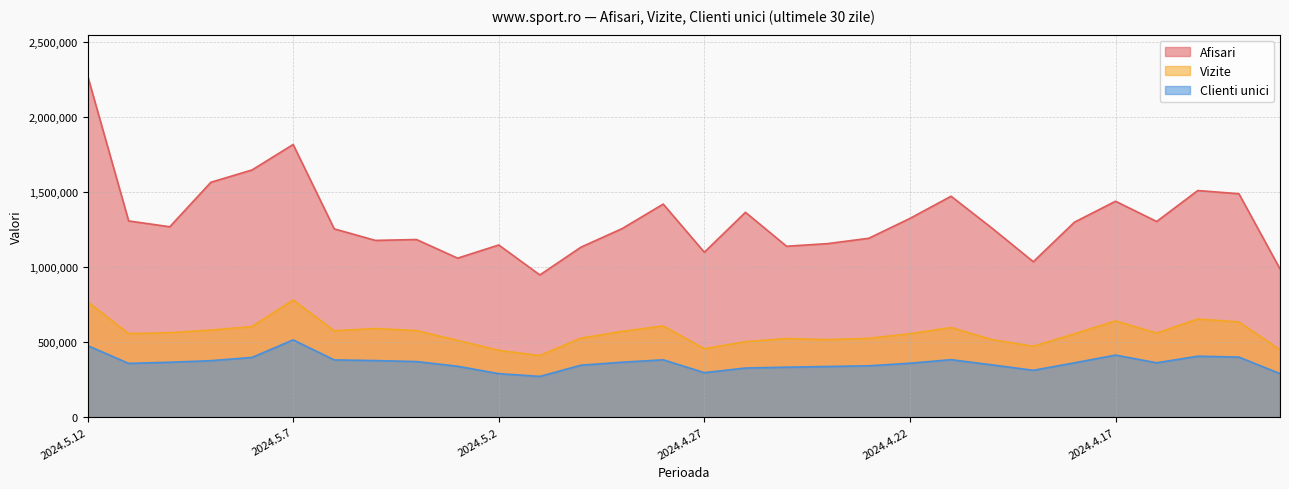

The value of Vizite at 2024.5.11 is 207612. True or false?

False